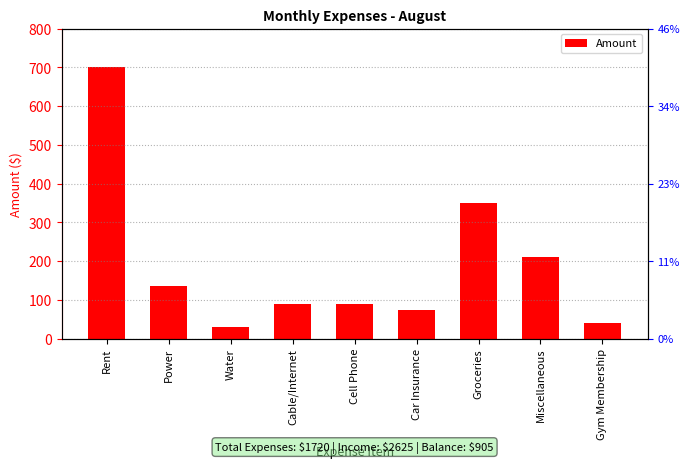

How many bars are there in total?

9